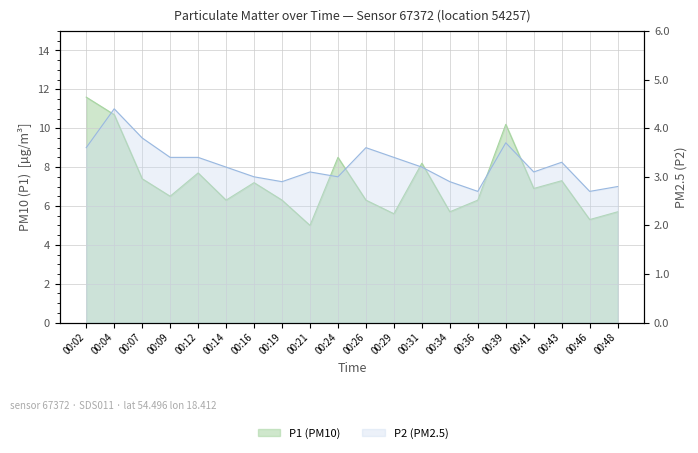

How many lines are shown in the chart?

2